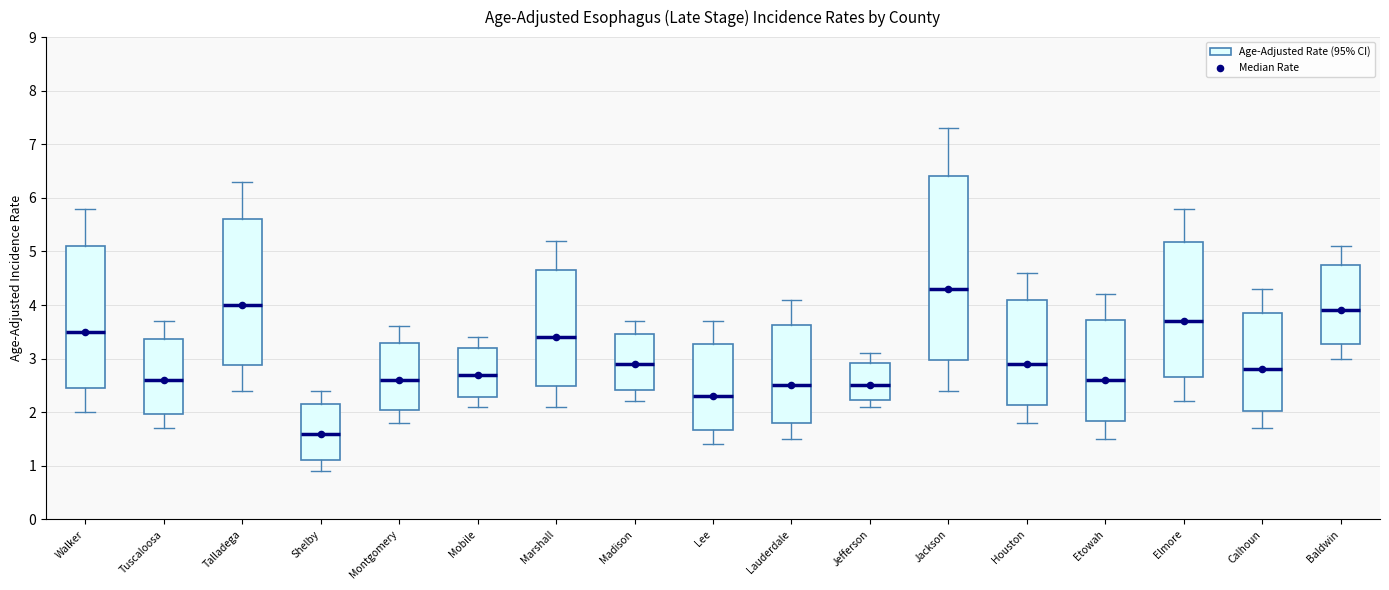

Where does the median line of the box for Marshall sit on the y-axis? The values are not printed on the chart, so give them approximately, as read against the axis.

3.4